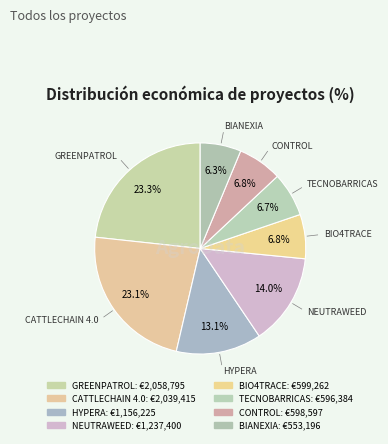

Is there any slice that represents more than half of the pie?

No